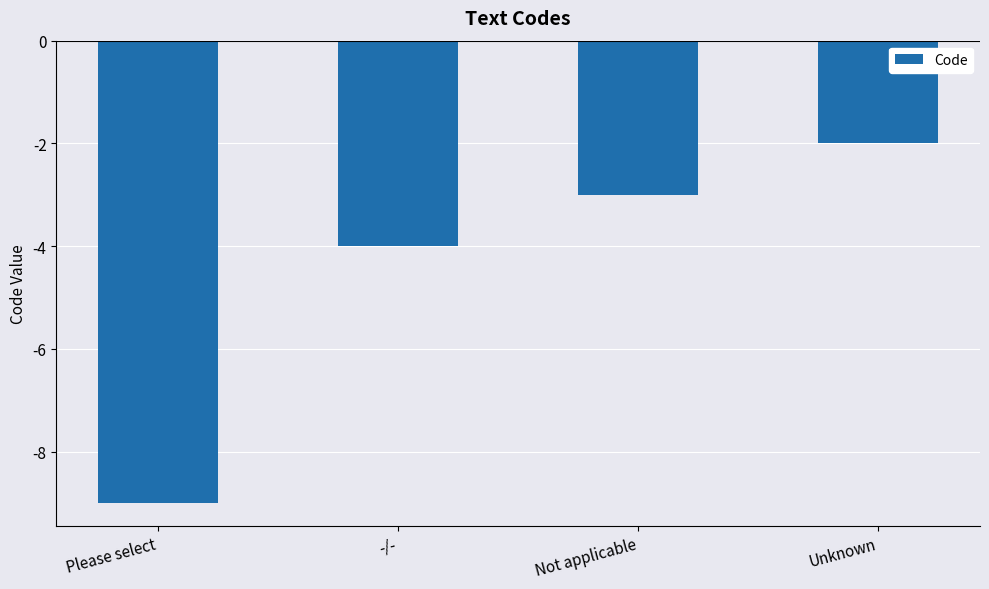

What is the change in value from Not applicable to Unknown?

+1